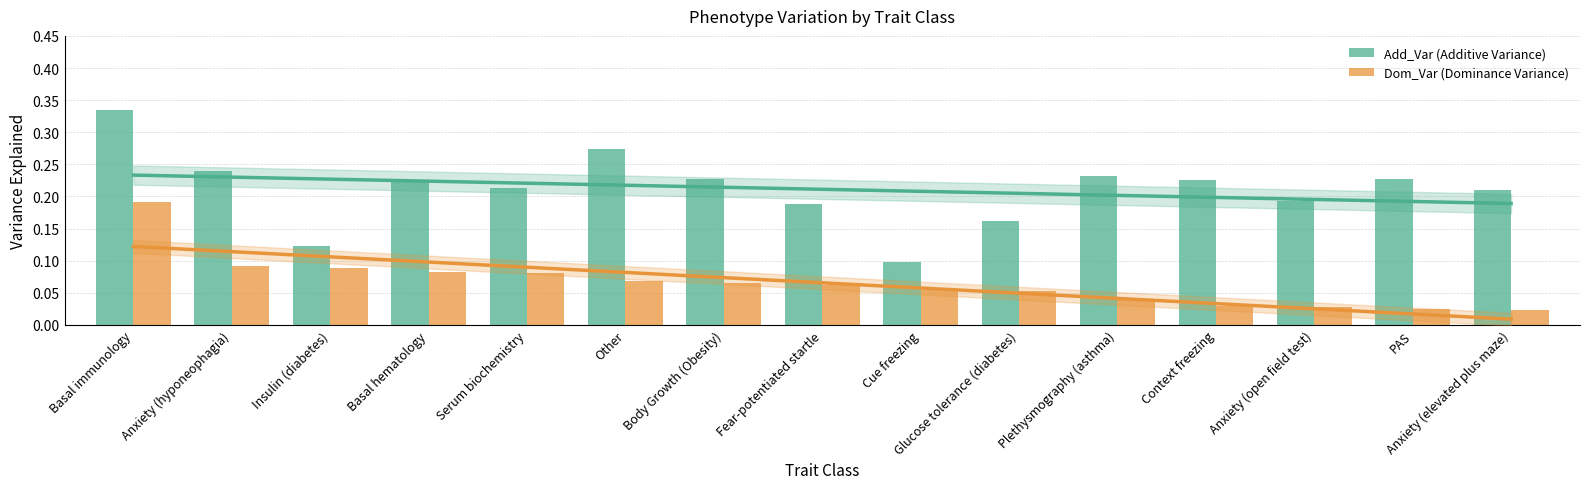

What is the value of the Add_Var bar at the 11th from the left?

0.2